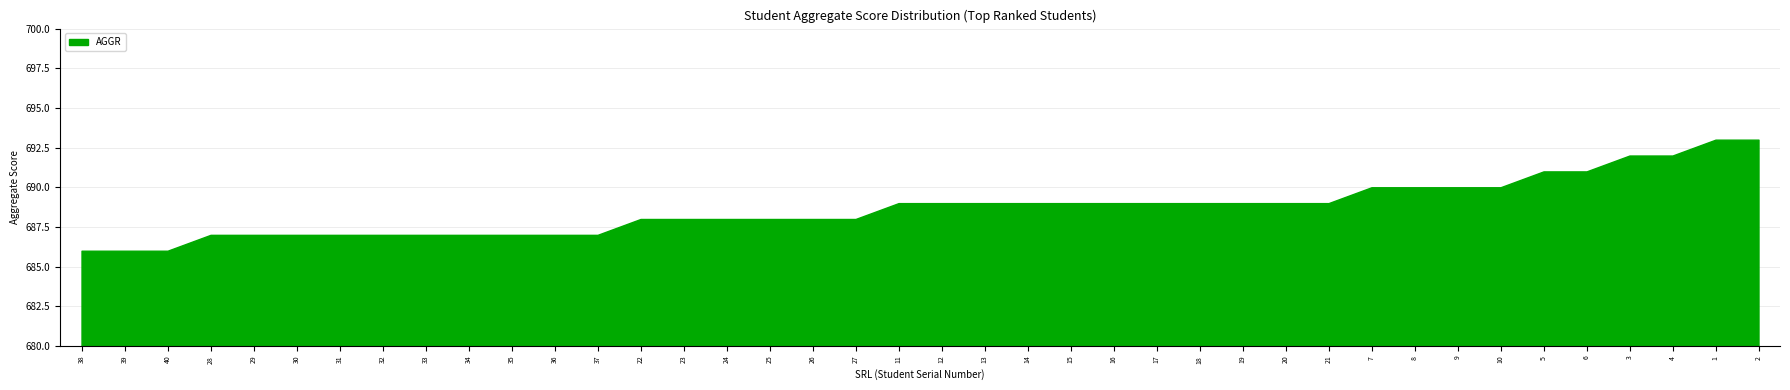

How many lines are shown in the chart?

1